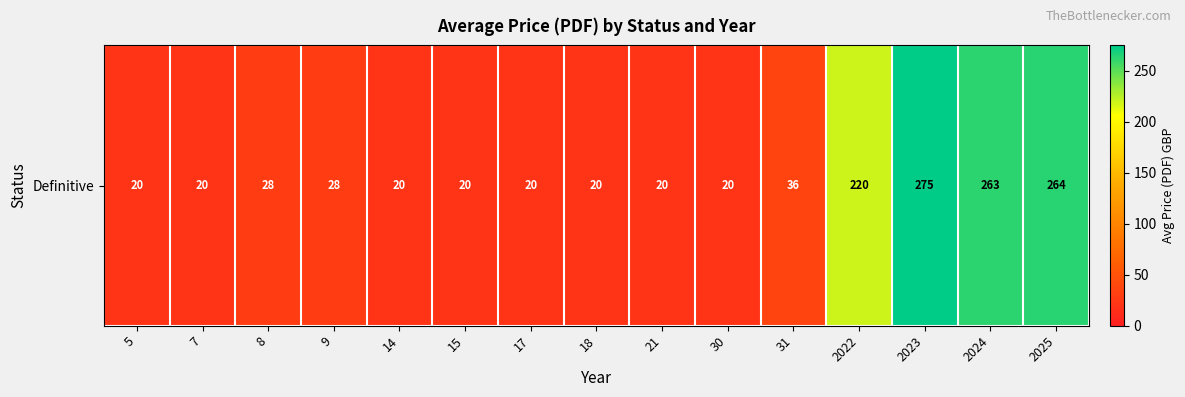

What is the sum of the values at 31 and 18?

56